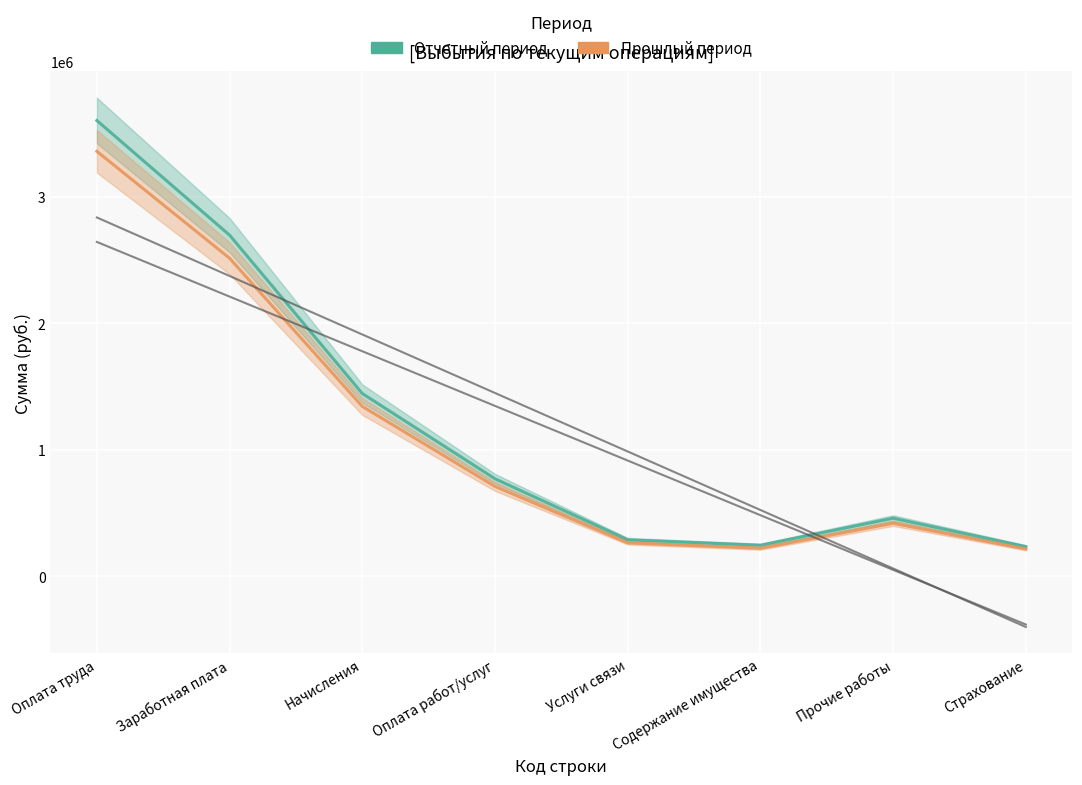

What is the value of the Прошлый период point at the 8th from the left?

216505.8